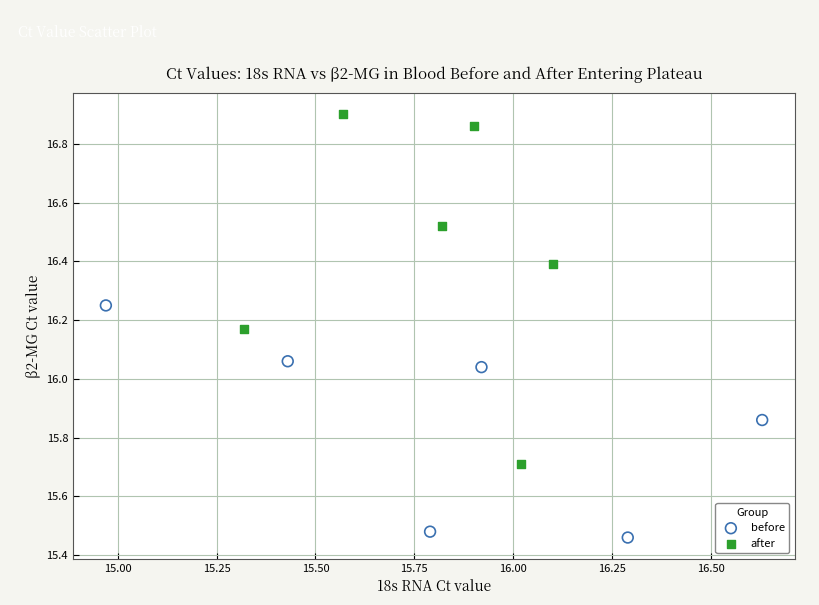

Which series contains the lowest Y value?

before